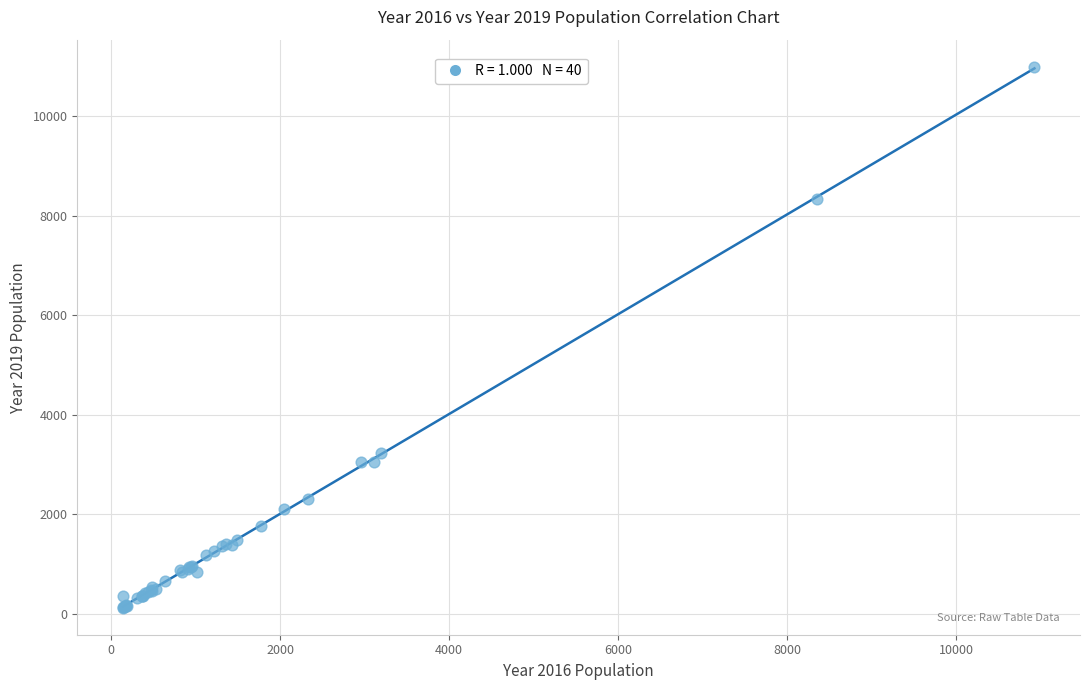

What Y value in the scatter plot is closest to 5559?

3233